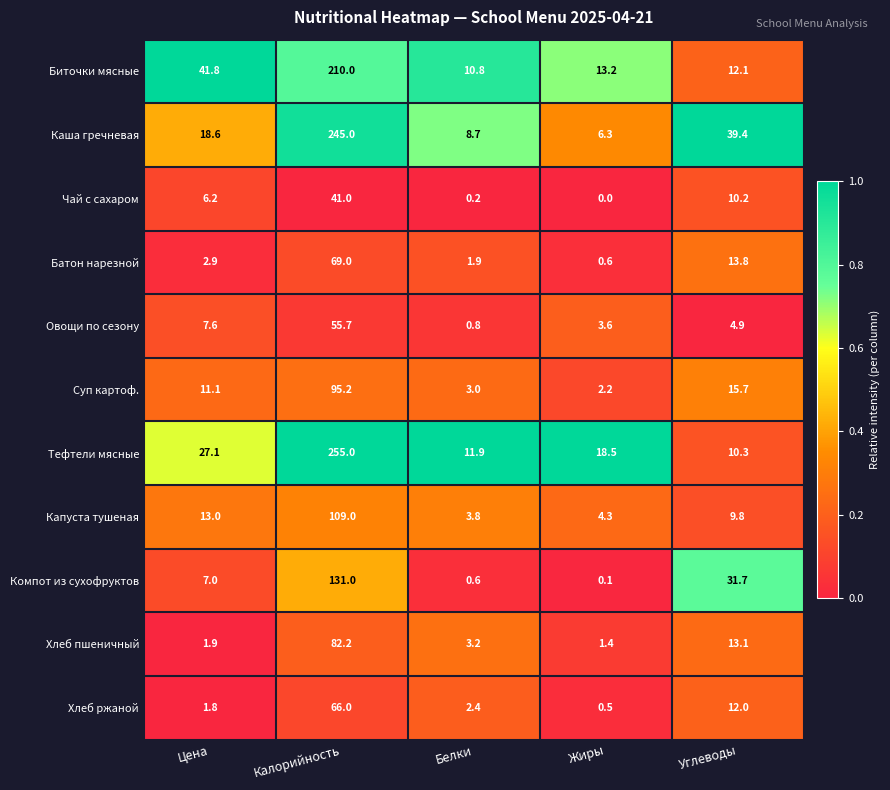

What is the average value of the Компот из сухофруктов series?

34.1